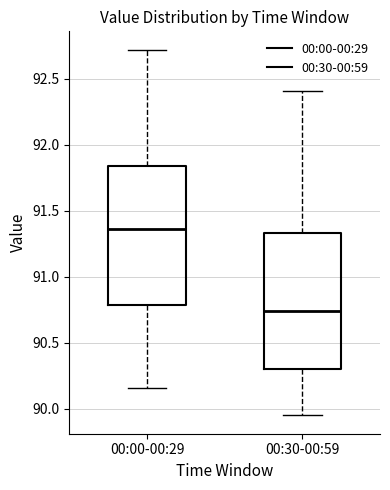

Which box has the highest median line?

00:00-00:29